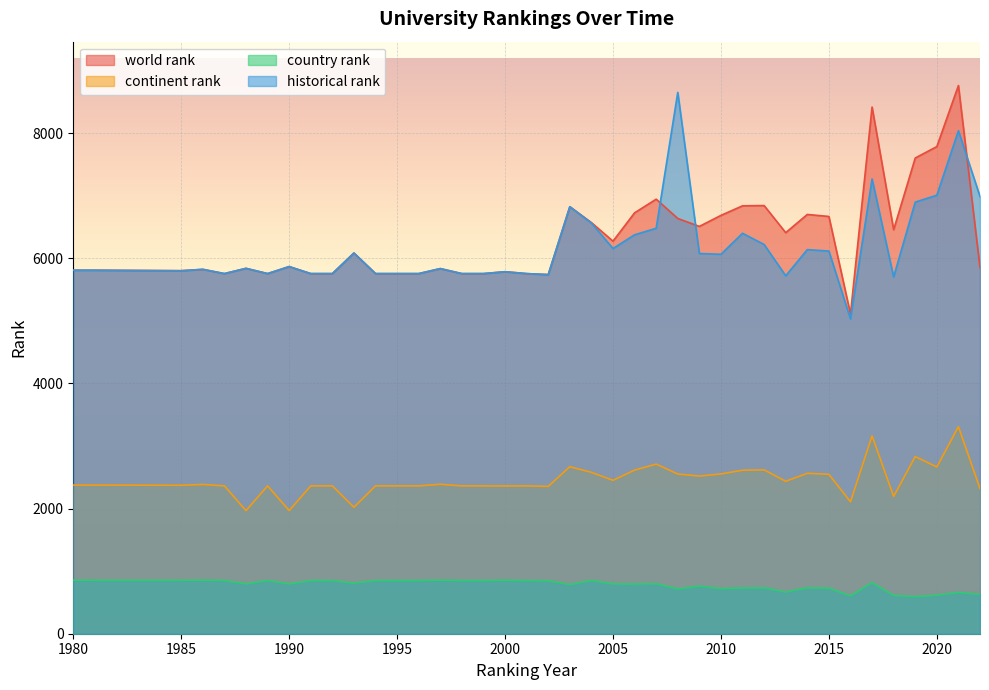

List the labels in order of continent rank value, smallest first.

1988, 1990, 1993, 2016, 2018, 2022, 2002, 2000, 1987, 1989, 1991, 1992, 1994, 1995, 1996, 1998, 1999, 2001, 1985, 1980, 1981, 1986, 1997, 2013, 2005, 2009, 2015, 2008, 2010, 2014, 2004, 2011, 2006, 2012, 2020, 2003, 2007, 2019, 2017, 2021